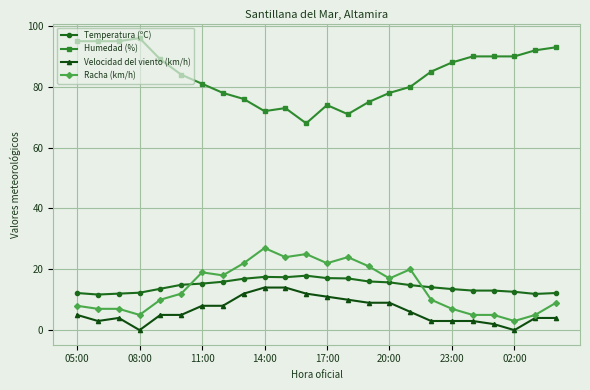

True or false: Temperatura (ºC) has more than 0 interior local peaks.

True